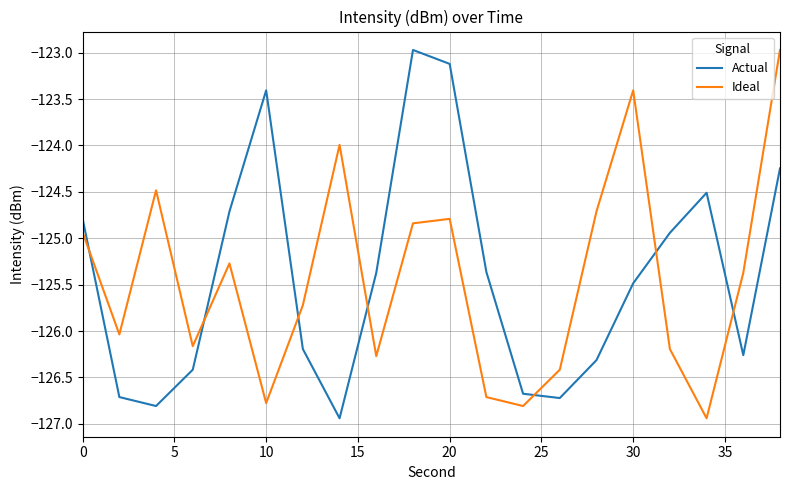

What are all the series names shown in the legend?

Actual, Ideal